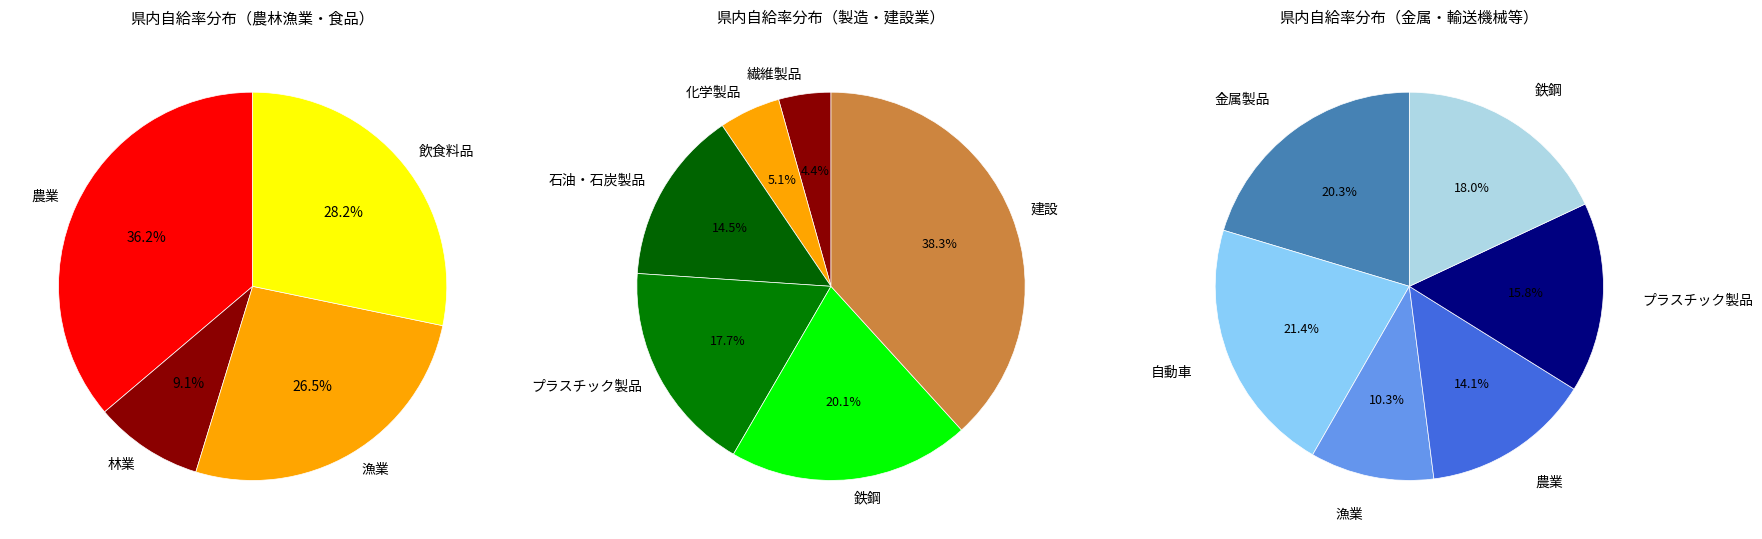

The 農業 slice represents 23% of the pie. True or false?

False